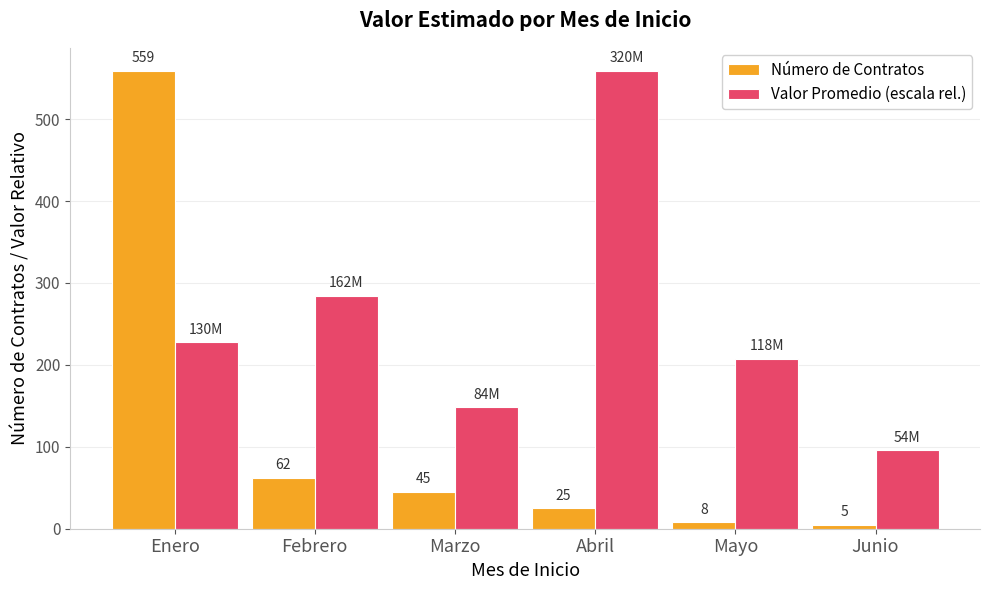

What is the difference between the highest and lowest values at Abril?

534.0